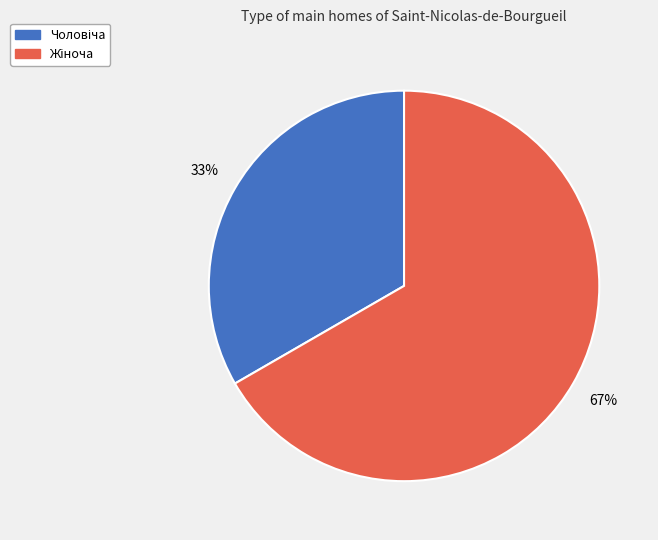

Does any single category account for the majority?

Yes